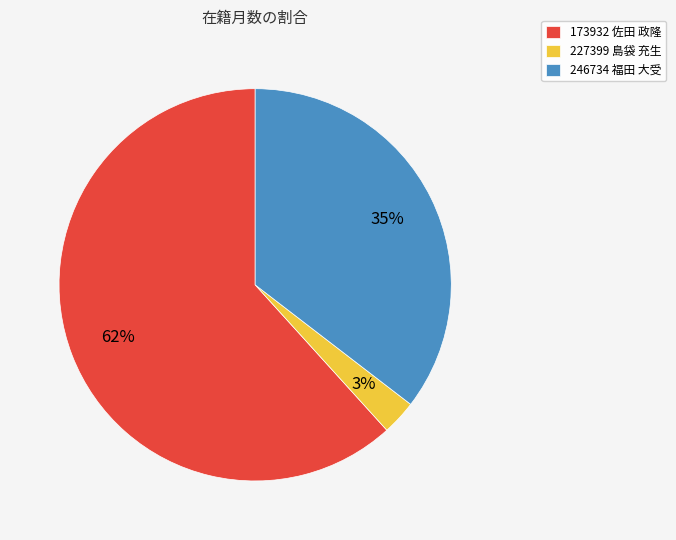

Count the number of slices in the pie.

3